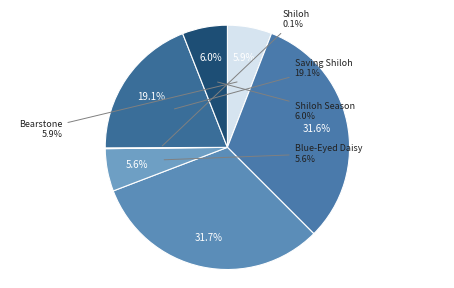

What percentage do Christmas Rat and Bearstone together represent?

37.6%